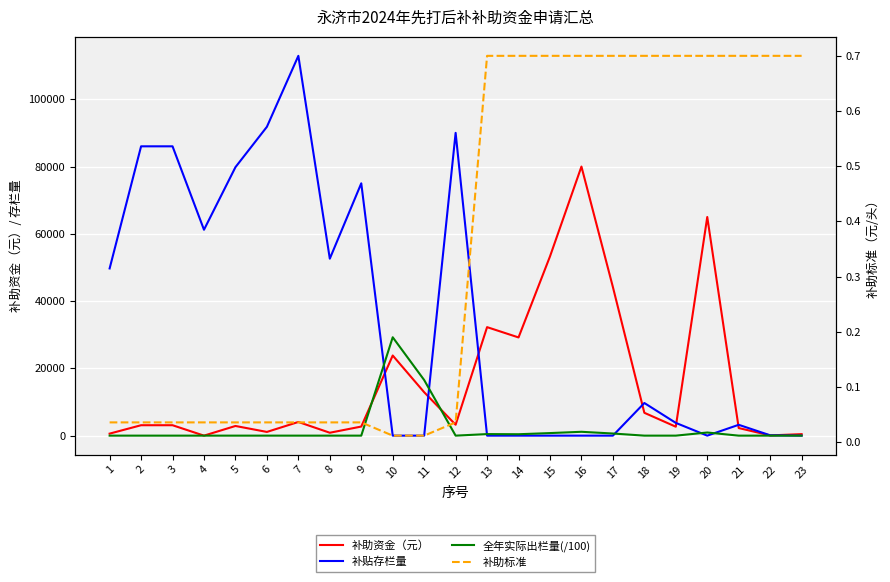

What are all the series names shown in the legend?

补助资金（元）, 补贴存栏量, 全年实际出栏量(/100), 补助标准